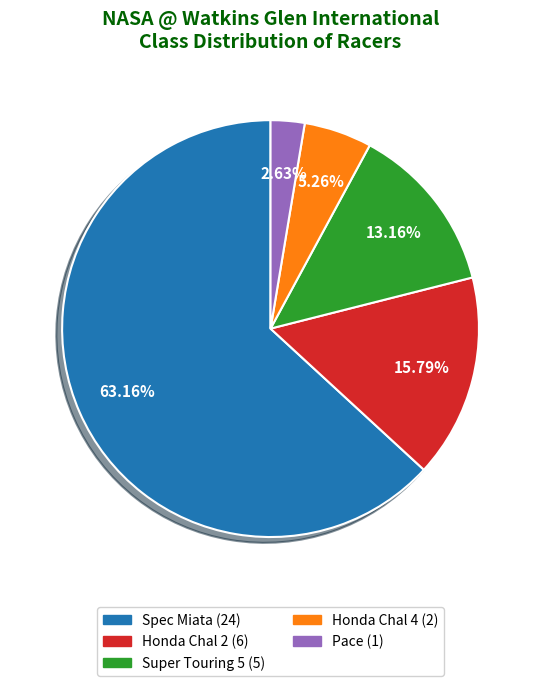

Approximately how many times larger is the value at Honda Chal 4 compared to Honda Chal 2?

0.3